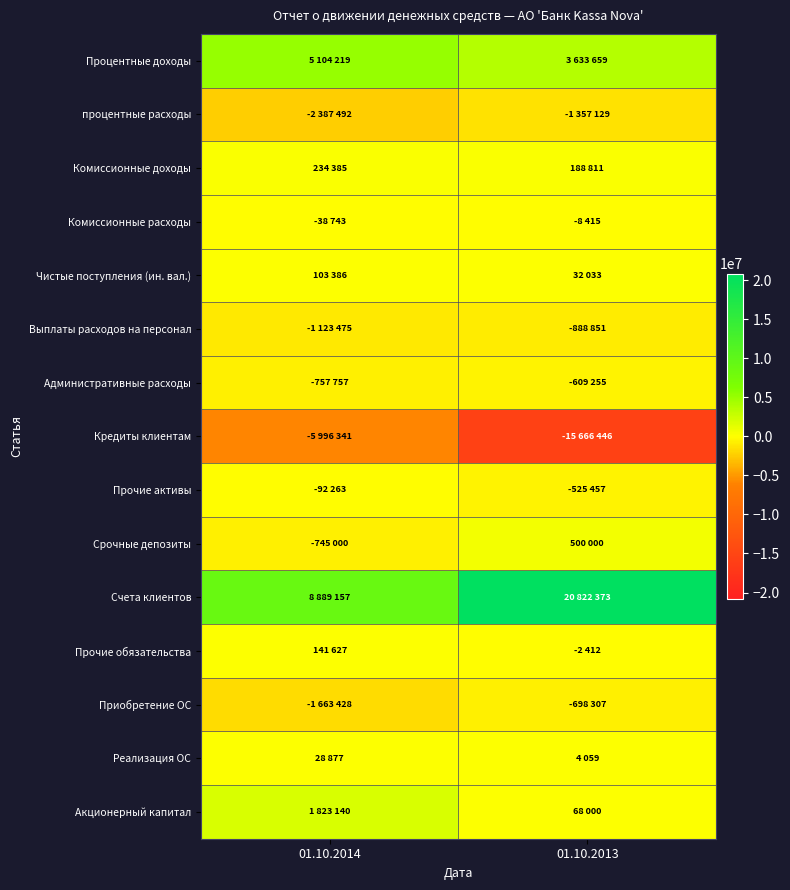

Count the number of data series in this chart.

15